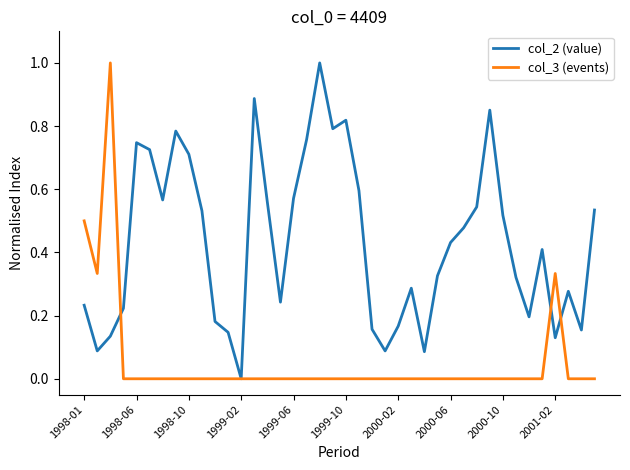

What is the maximum value shown in the chart?

1.0